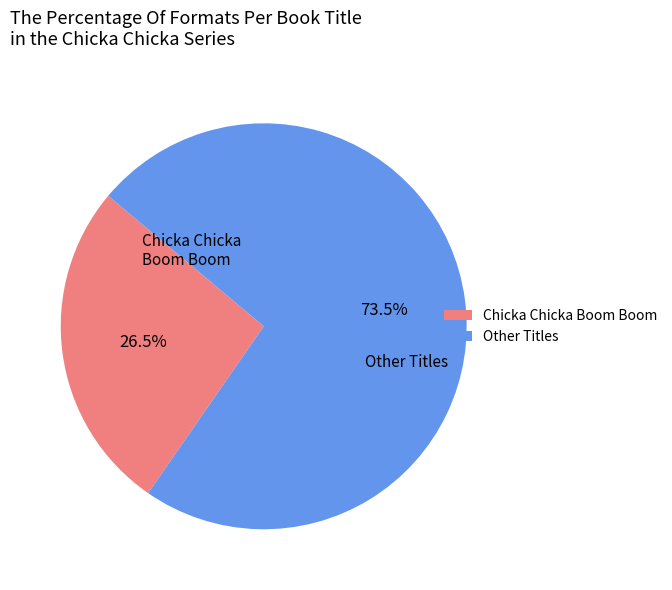

Approximately how many times larger is the value at Chicka Chicka Boom Boom compared to Other Titles?

0.4